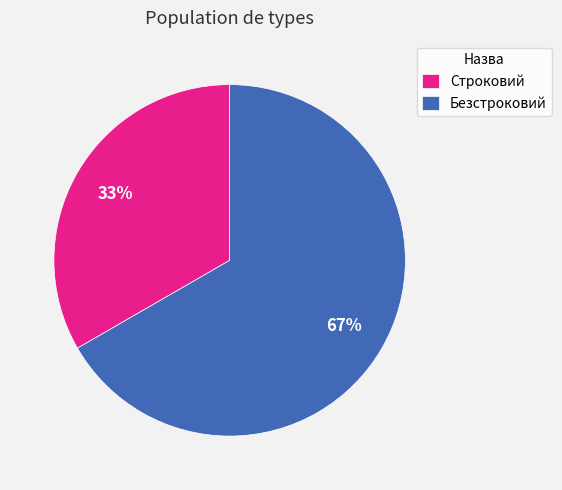

How many segments does this pie chart have?

2